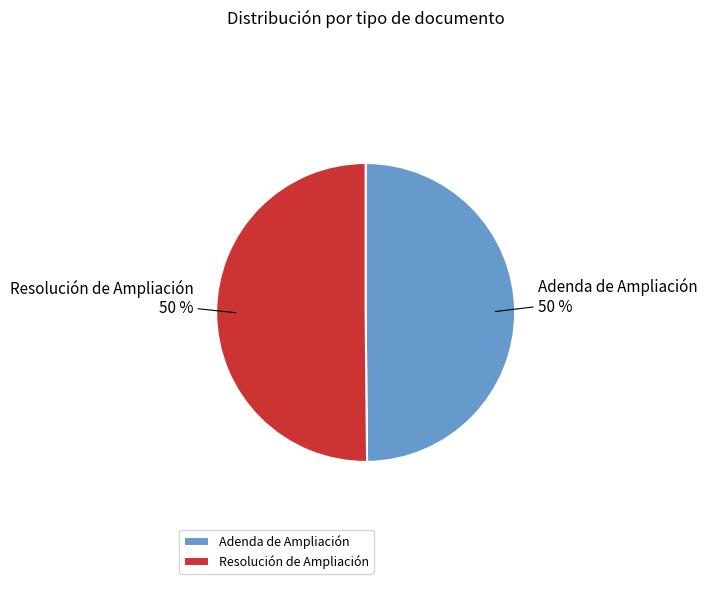

Approximately how many times larger is the value at Resolución de Ampliación compared to Adenda de Ampliación?

1.0